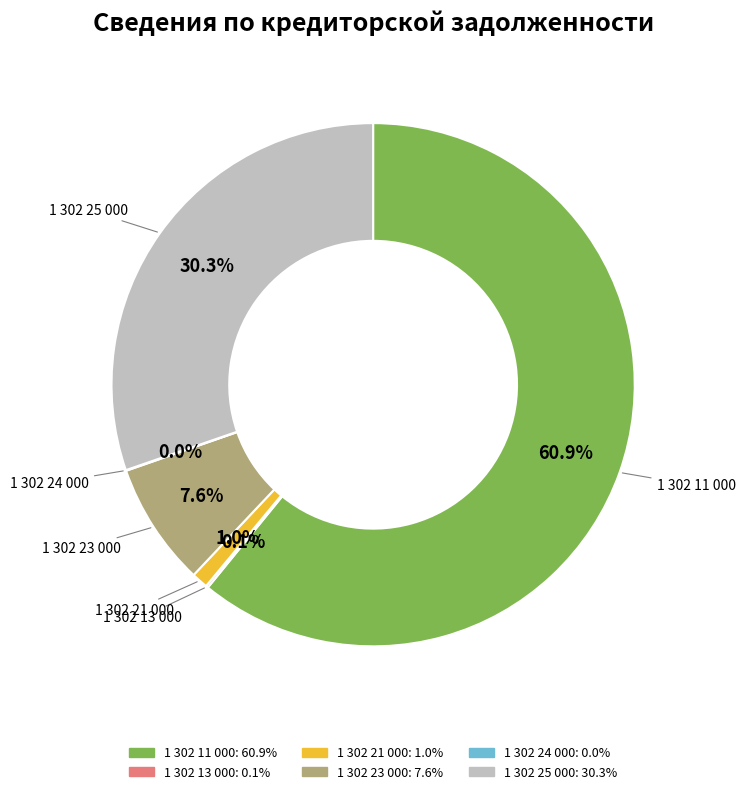

True or false: 1 302 25 000 accounts for 30% of the total.

True